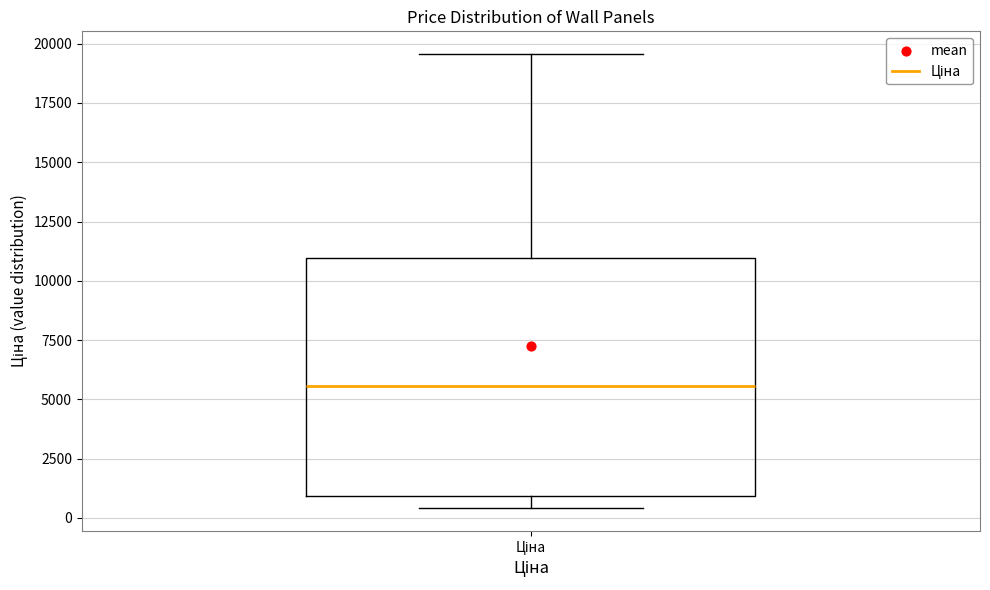

Read this box plot against the y-axis: the position of the median line, the range covered by the box, and the ends of both whiskers. The values are not printed on the chart, so give them approximately, as read against the axis.

median 5500, box 1000 to 11000, whiskers 500 to 19500